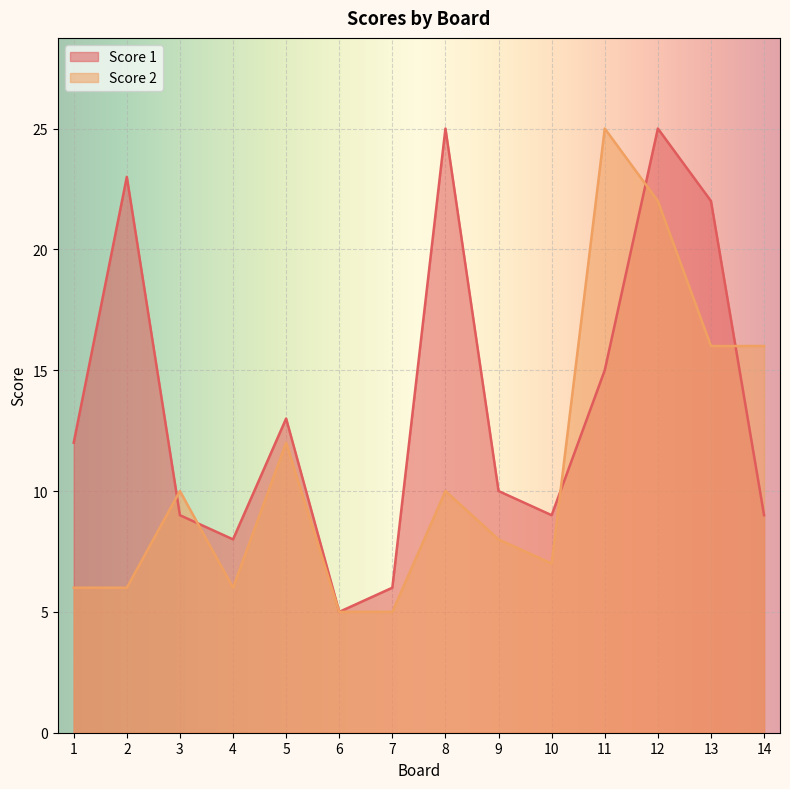

What is the difference between the highest and lowest values at 10?

2